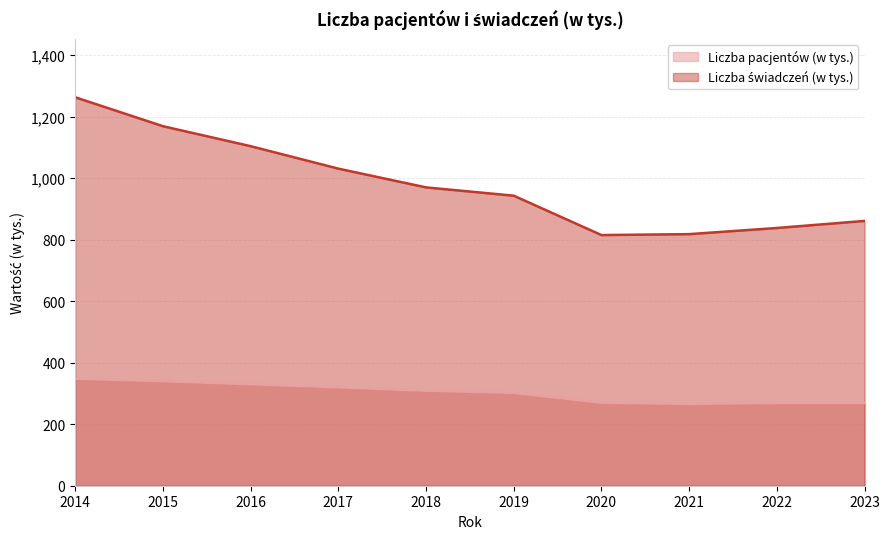

Does the chart have visible grid lines?

Yes